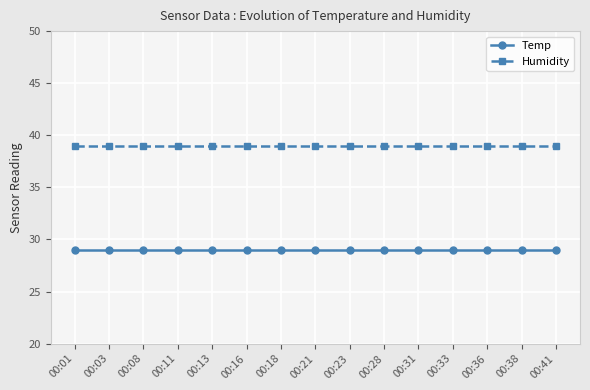

What is the approximate value of Humidity at 00:01?

39